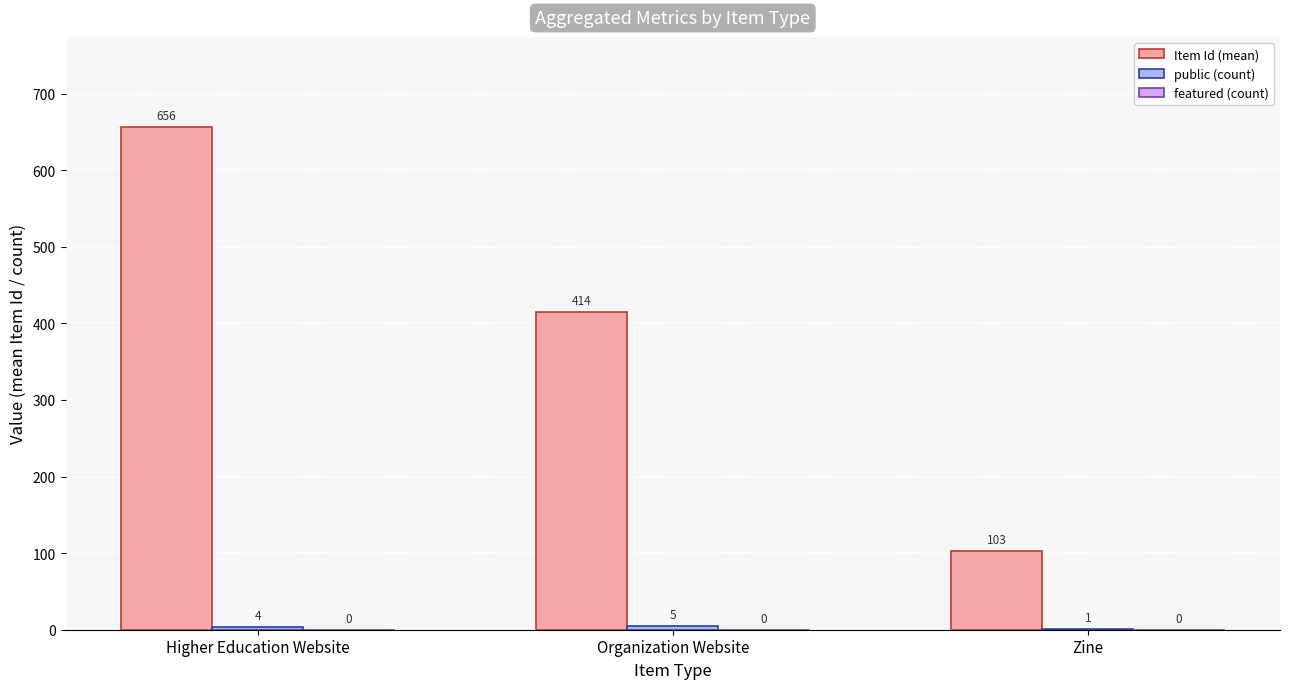

Which series has the largest range (max minus min)?

Item Id (mean)